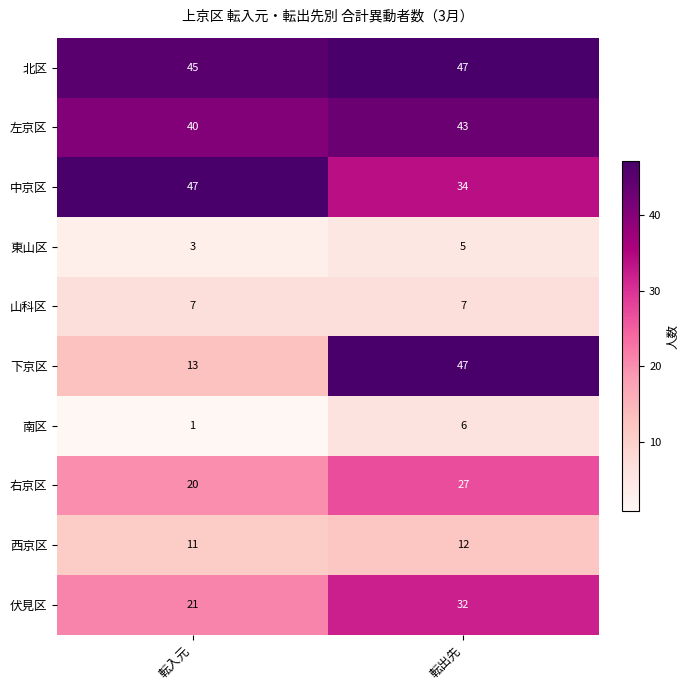

What value does the 伏見区 series have at 転入元, to the nearest 5?

20